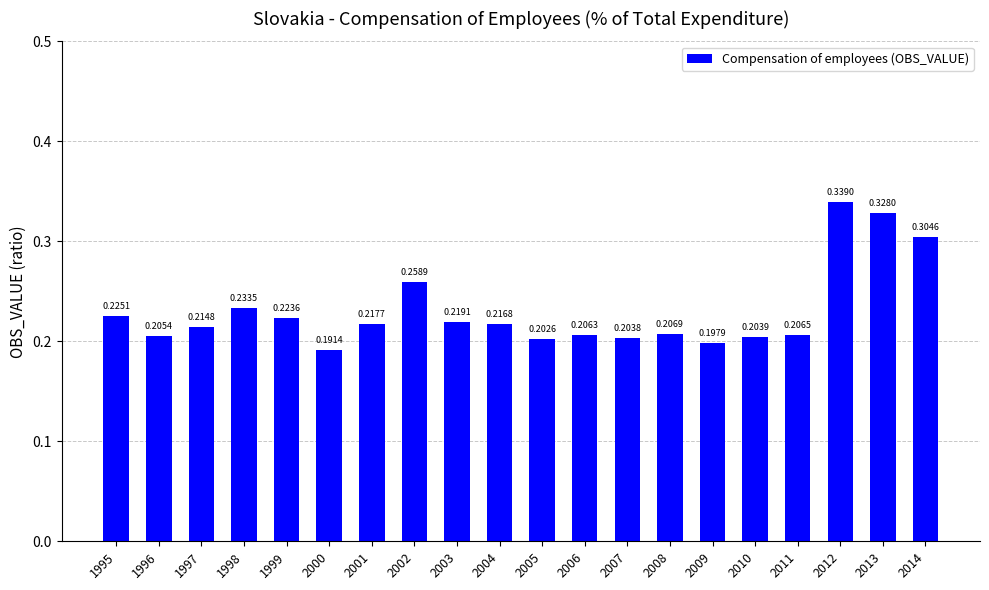

The value at 2000 is 0.3. True or false?

False